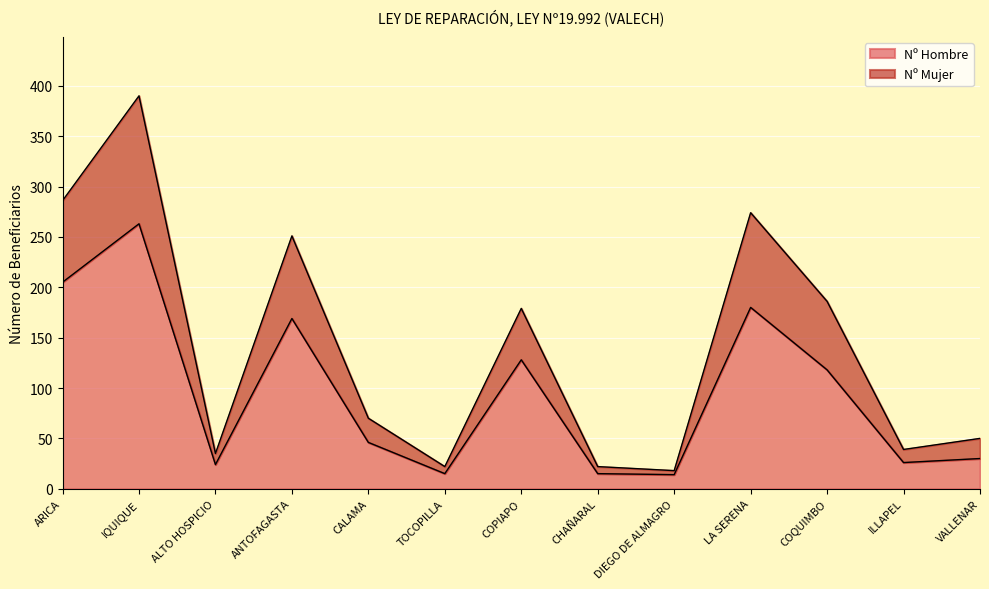

At which label is Nº Hombre closest to 138?

COPIAPO